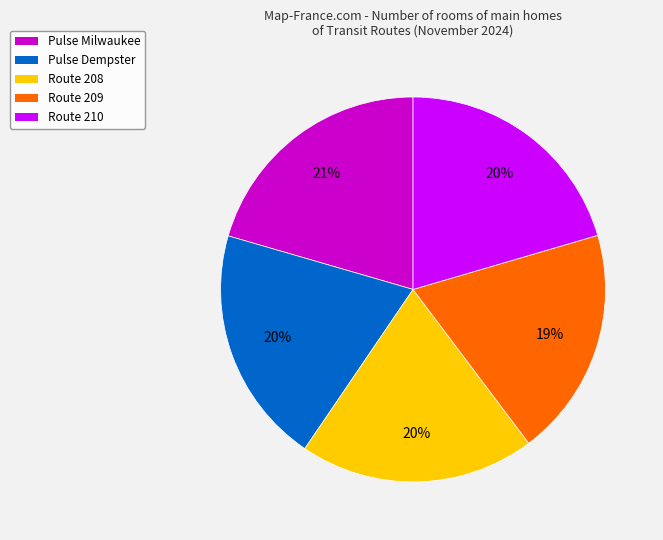

Is it true that Route 210 is 20% of the pie?

True